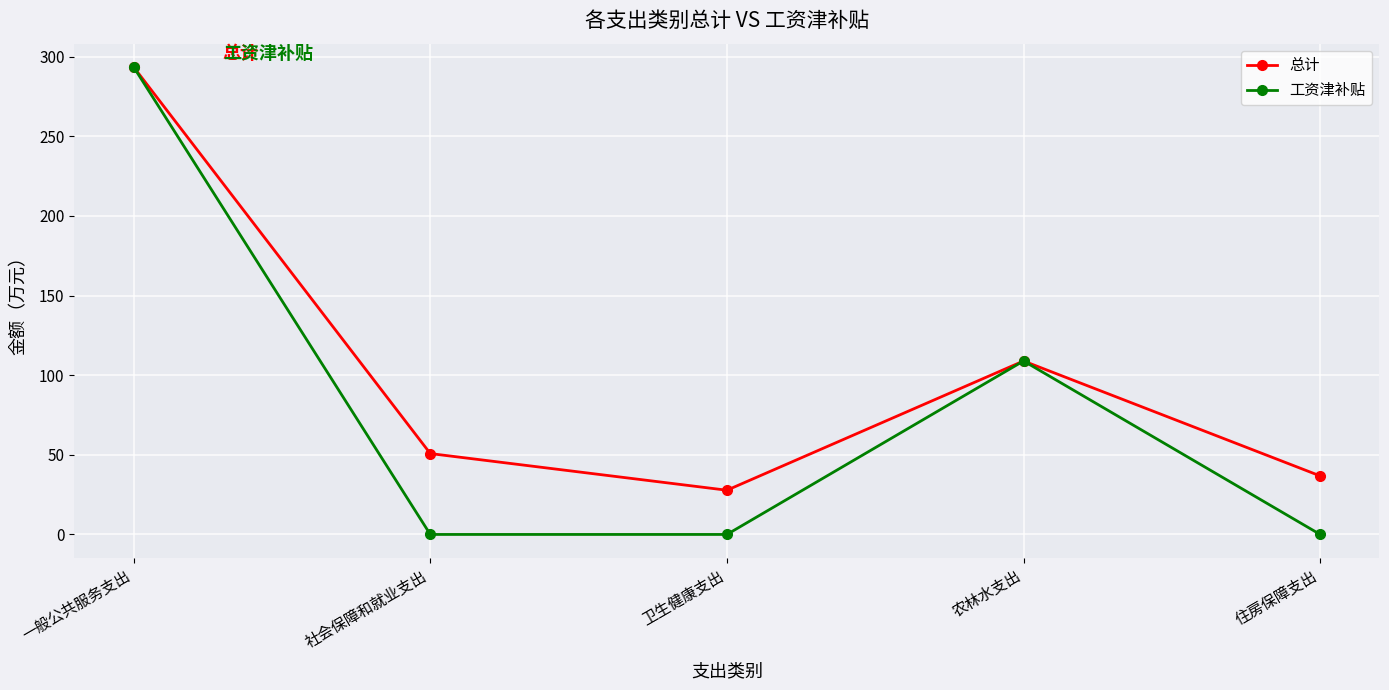

What is the label of the 2nd point from the left?

社会保障和就业支出